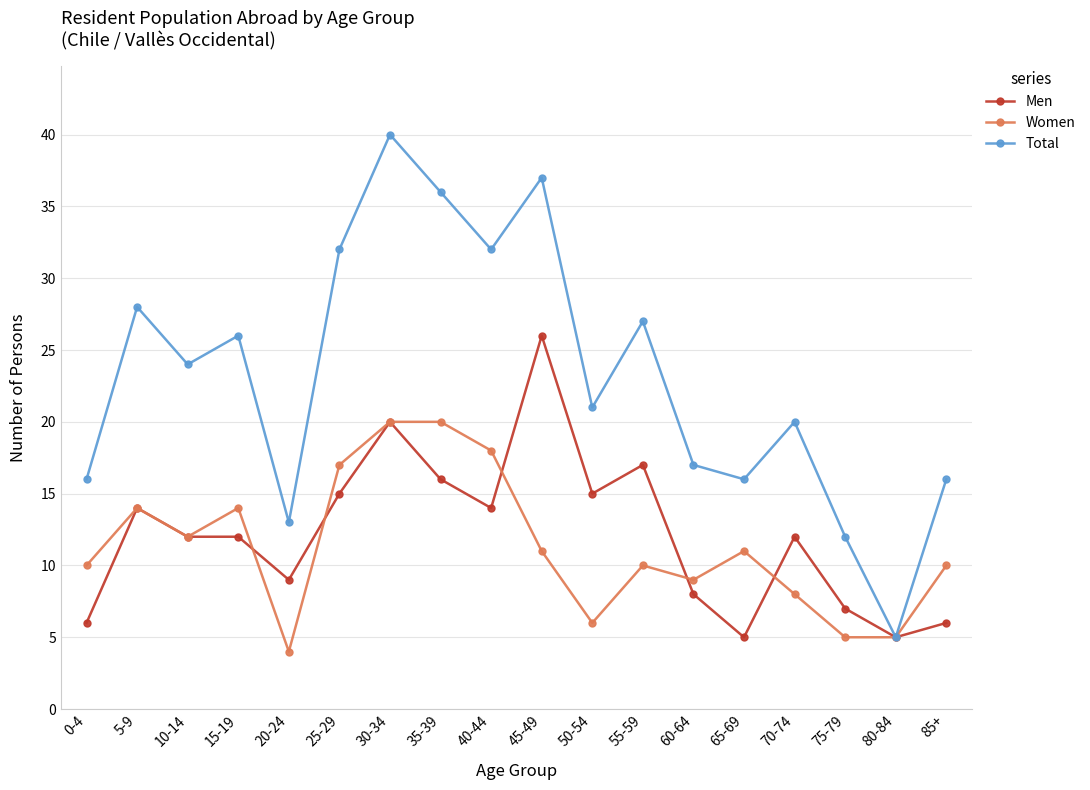

How many data points in Total are less than 24?

9